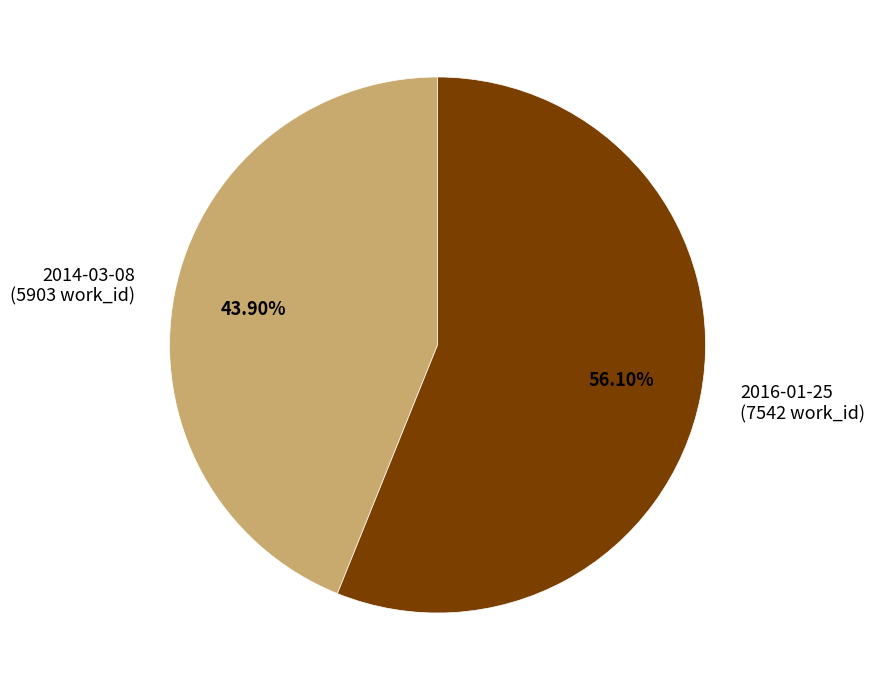

To the nearest percent, what is the difference between the largest and smallest slice percentages?

12%